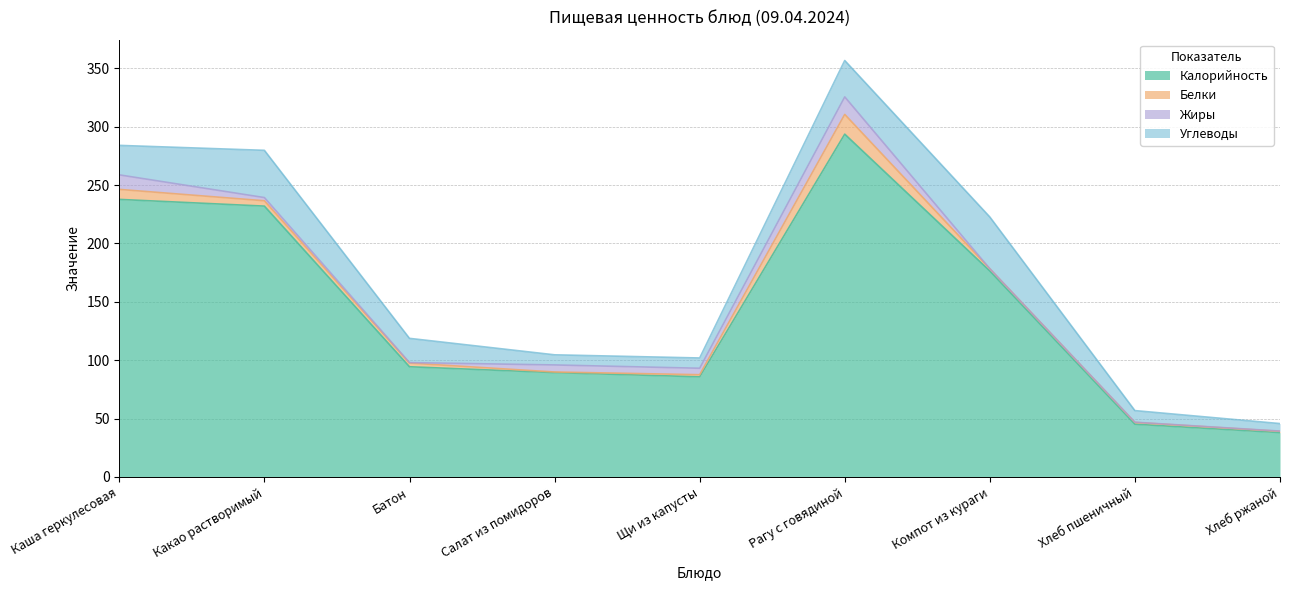

Between Салат из помидоров and Хлеб ржаной, which series saw the biggest shift?

Калорийность